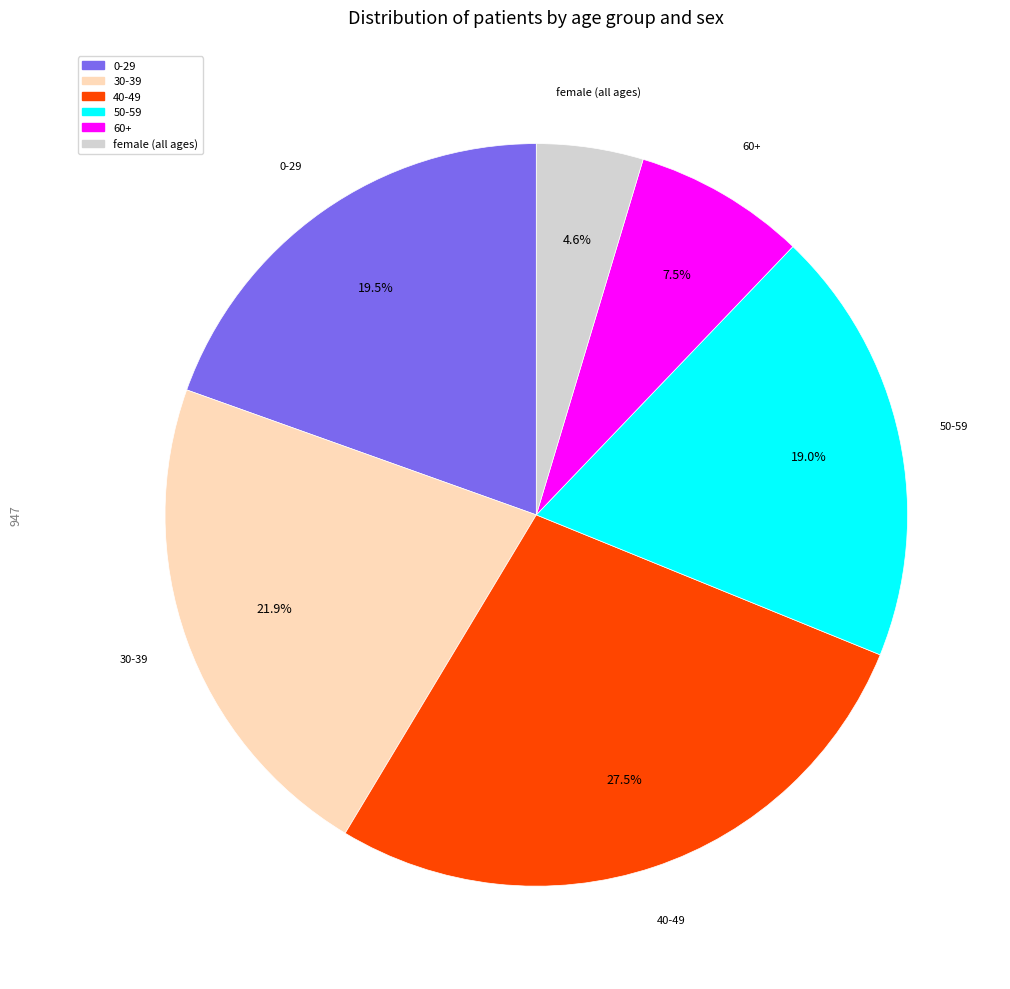

Is there any slice that represents more than half of the pie?

No